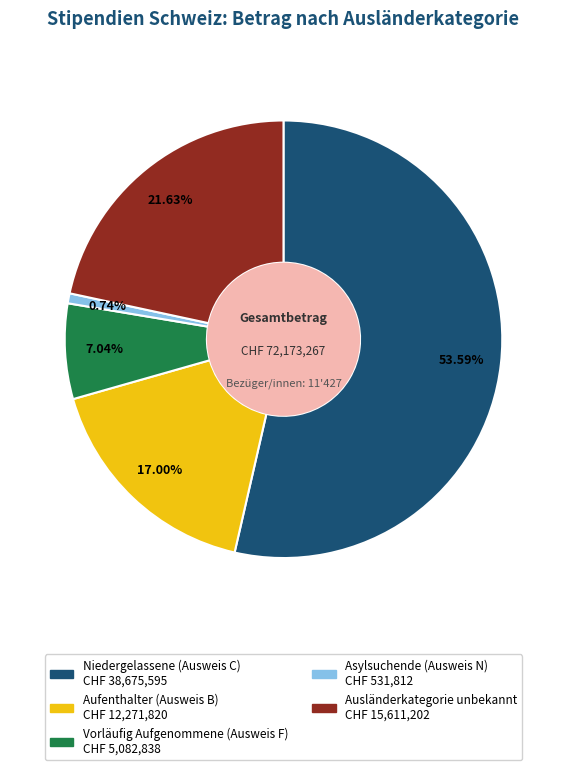

Which has a higher value, Niedergelassene (Ausweis C) or Aufenthalter (Ausweis B)?

Niedergelassene (Ausweis C)